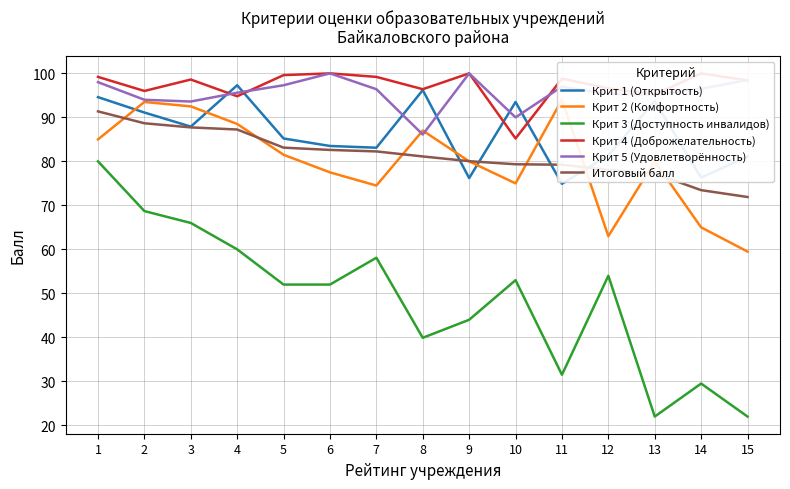

True or false: Крит 2 (Комфортность) has a value of 92.5 at 3.

True